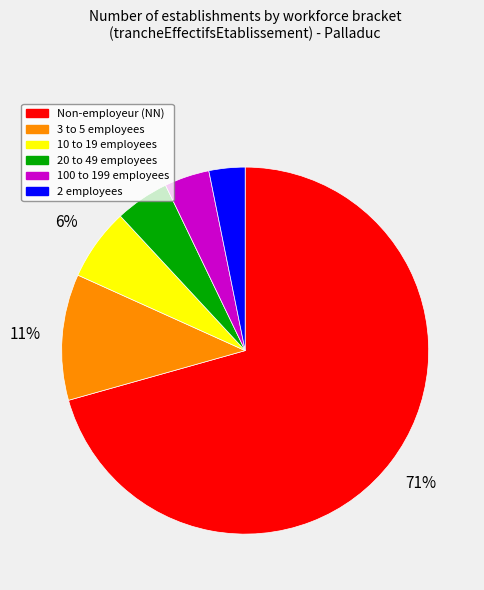

Does any single category account for the majority?

Yes